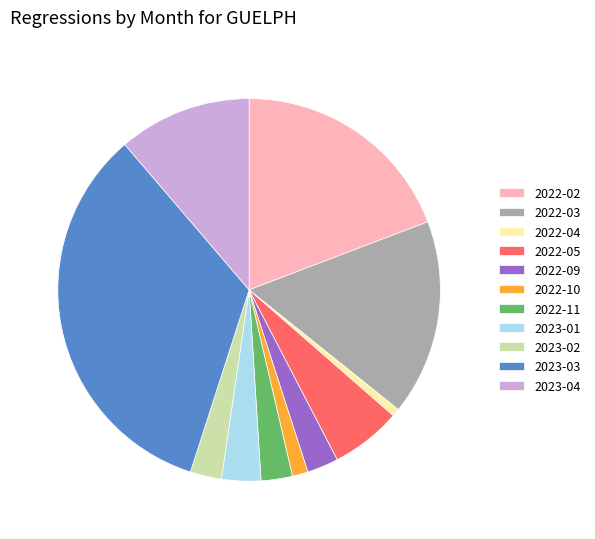

Is 2022-10 the majority of the pie?

No